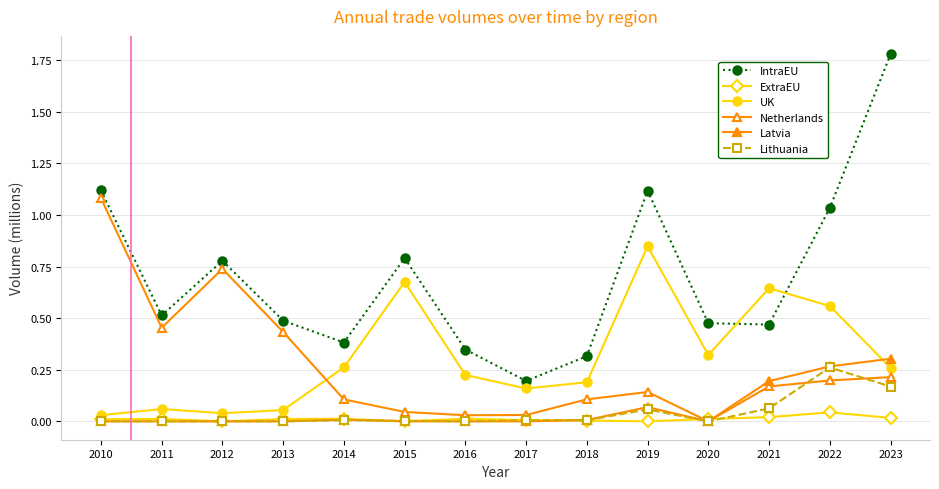

Reading left to right, what are all the values shown in this chart?

IntraEU: 2010=1.1	2011=0.5	2012=0.8	2013=0.5	2014=0.4	2015=0.8	2016=0.3	2017=0.2	2018=0.3	2019=1.1	2020=0.5	2021=0.5	2022=1.0	2023=1.8
ExtraEU: 2010=0.0	2011=0.0	2012=0.0	2013=0.0	2014=0.0	2015=0.0	2016=0.0	2017=0.0	2018=0.0	2019=0.0	2020=0.0	2021=0.0	2022=0.0	2023=0.0
UK: 2010=0.0	2011=0.1	2012=0.0	2013=0.1	2014=0.3	2015=0.7	2016=0.2	2017=0.2	2018=0.2	2019=0.8	2020=0.3	2021=0.6	2022=0.6	2023=0.3
Netherlands: 2010=1.1	2011=0.5	2012=0.7	2013=0.4	2014=0.1	2015=0.0	2016=0.0	2017=0.0	2018=0.1	2019=0.1	2020=0.0	2021=0.2	2022=0.2	2023=0.2
Latvia: 2010=0.0	2011=0.0	2012=0.0	2013=0.0	2014=0.0	2015=0.0	2016=0.0	2017=0.0	2018=0.0	2019=0.1	2020=0.0	2021=0.2	2022=0.3	2023=0.3
Lithuania: 2010=0.0	2011=0.0	2012=0.0	2013=0.0	2014=0.0	2015=0.0	2016=0.0	2017=0.0	2018=0.0	2019=0.1	2020=0.0	2021=0.1	2022=0.3	2023=0.2